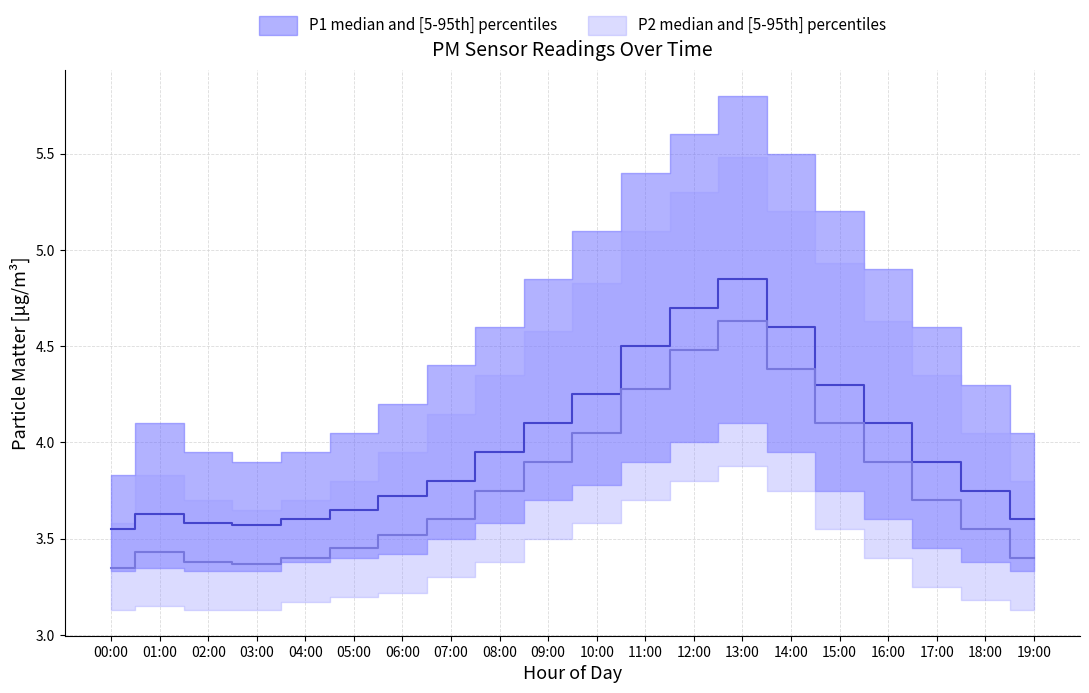

What is the approximate value of P1_upper at 08:00?

4.6